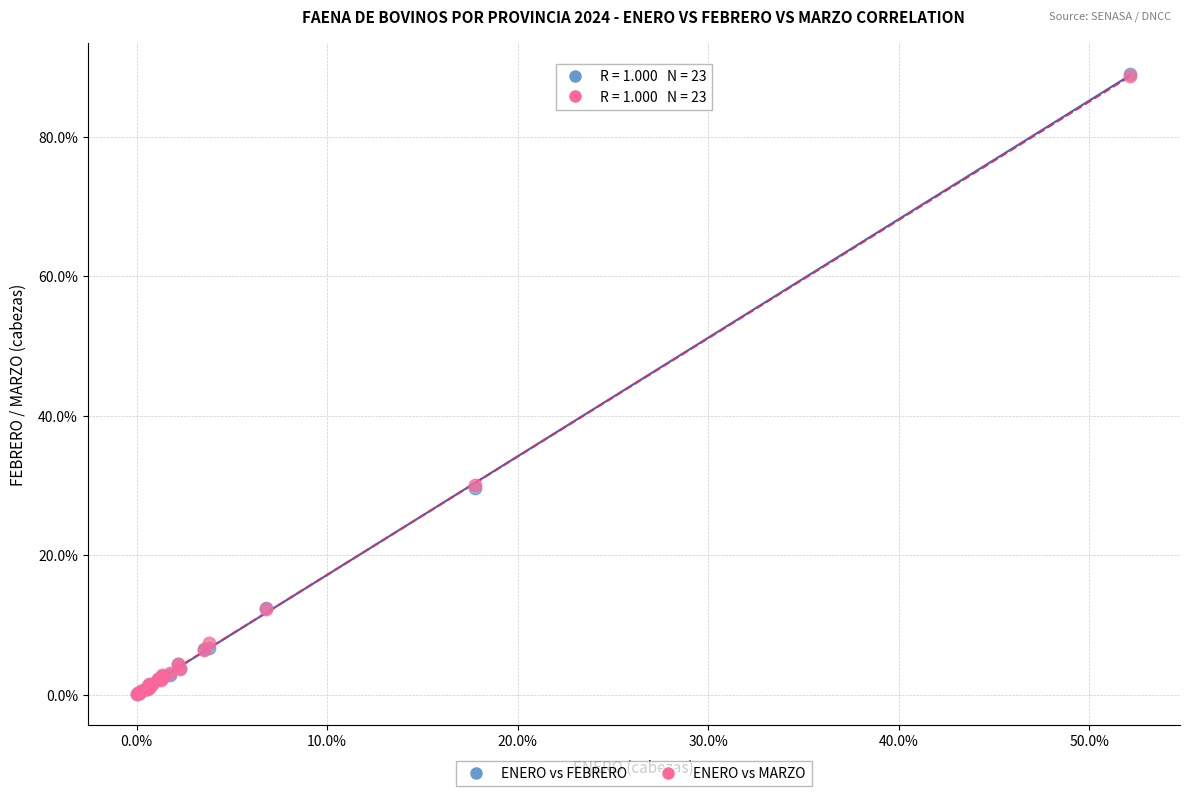

What are all the series names shown in the legend?

ENERO vs FEBRERO, ENERO vs MARZO